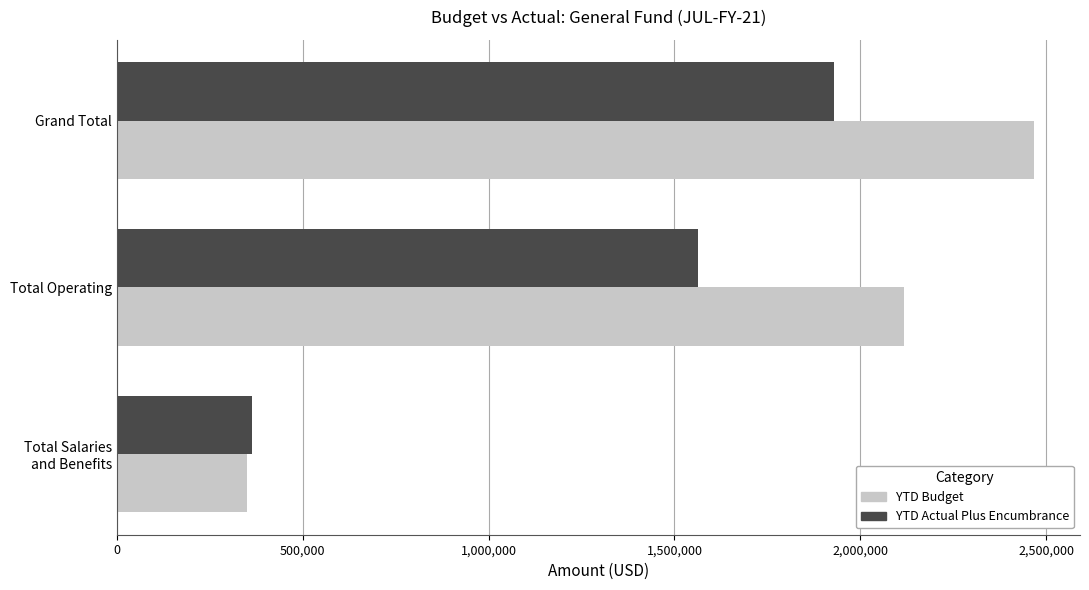

Which label corresponds to the largest value in the chart?

Grand Total